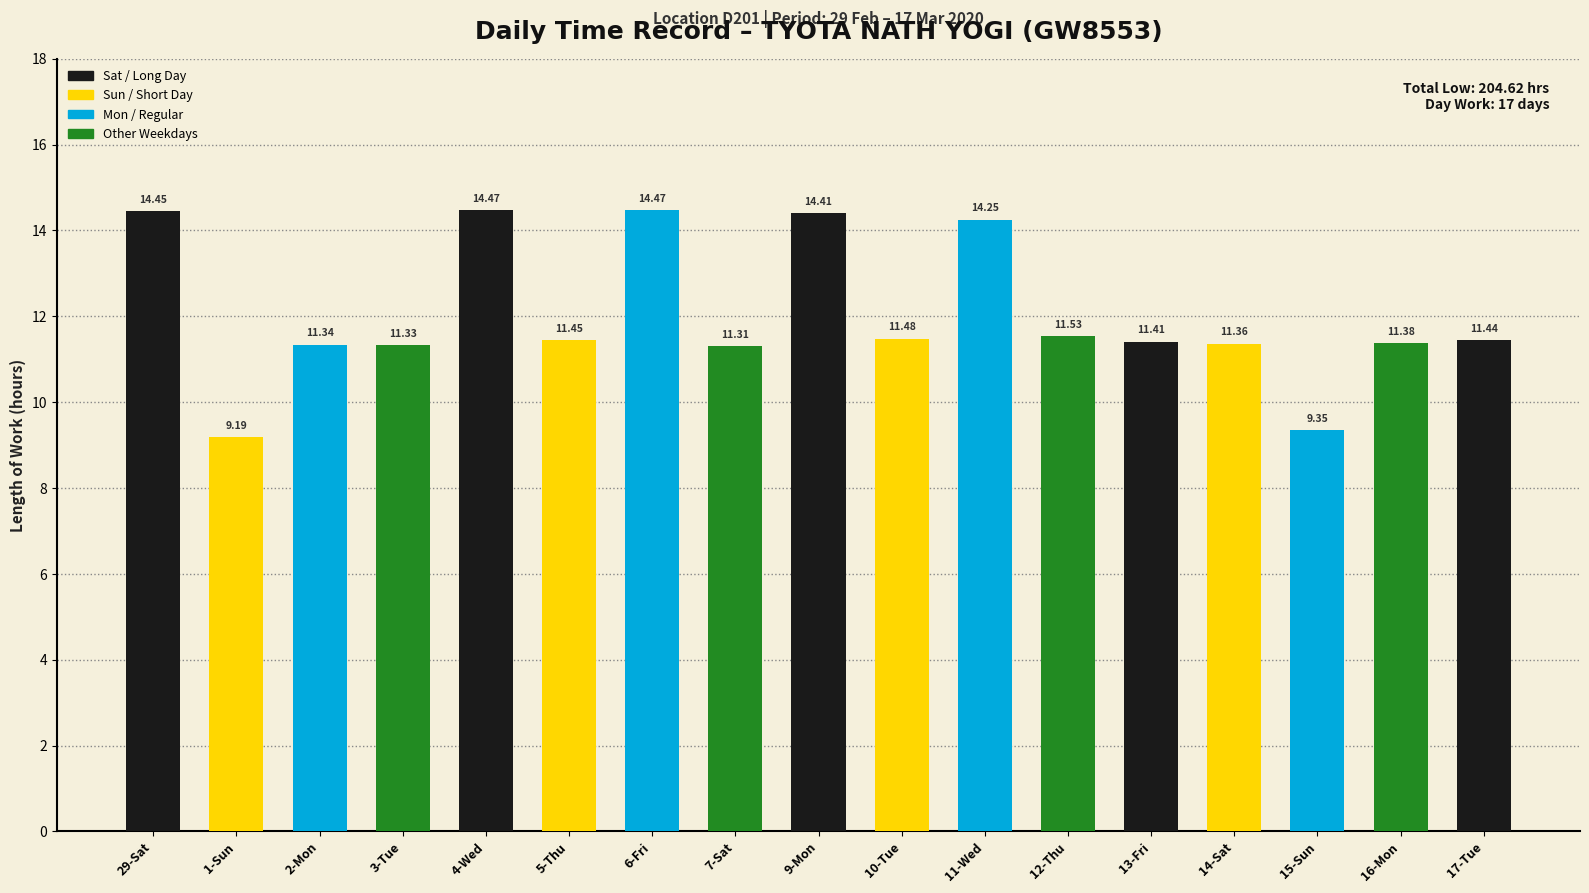

Does the chart contain any negative values?

No